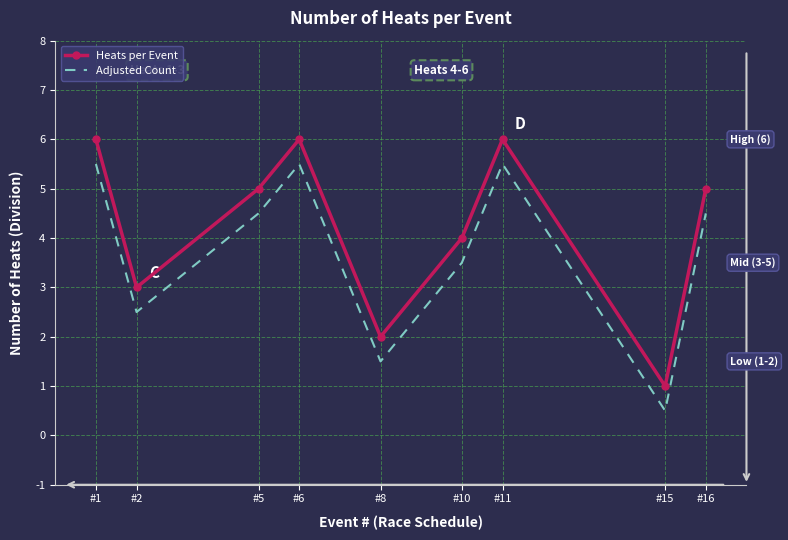

Which series has the largest total across all categories?

Heats per Event